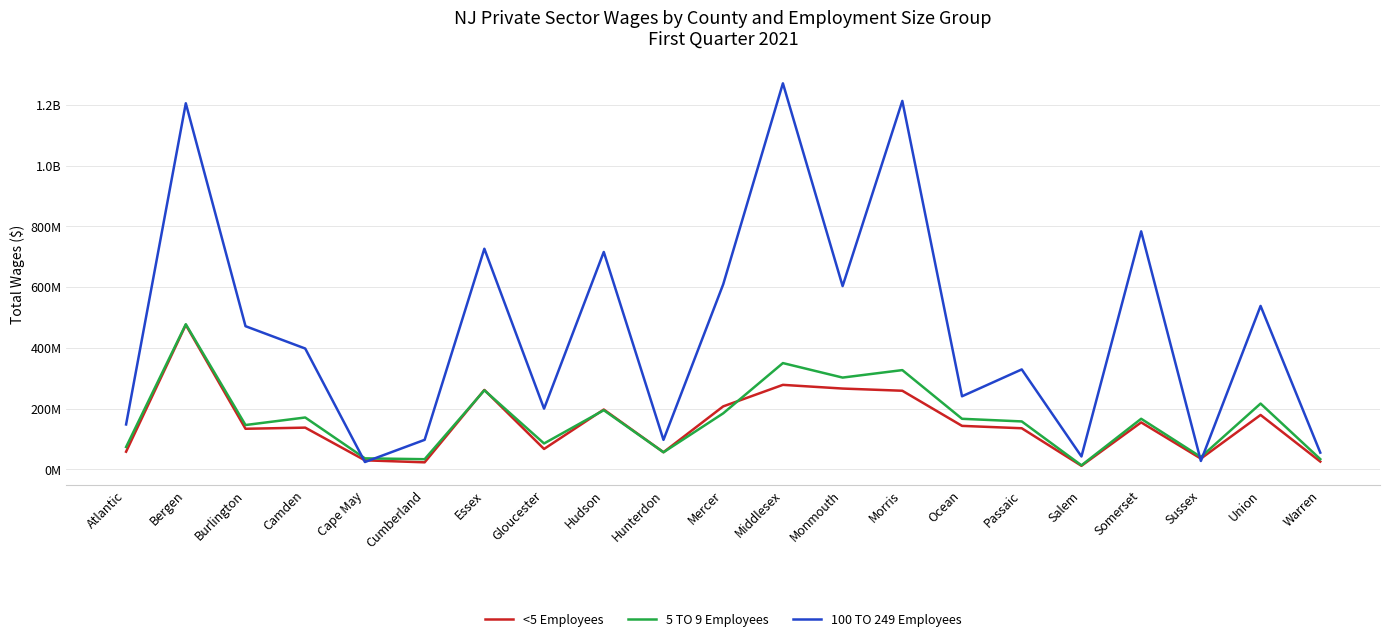

Reading right to left, list all the values displayed in this chart.

<5 Employees: Warren=26021216	Union=179466942	Sussex=35830582	Somerset=155025871	Salem=12081252	Passaic=135722823	Ocean=143544606	Morris=259185632	Monmouth=266425831	Middlesex=278578777	Mercer=207727949	Hunterdon=56852523	Hudson=197355047	Gloucester=67584536	Essex=261899664	Cumberland=23546013	Cape May=30151416	Camden=137742930	Burlington=134023437	Bergen=476045182	Atlantic=58573647
5 TO 9 Employees: Warren=34068332	Union=216981058	Sussex=41063487	Somerset=166915755	Salem=13718716	Passaic=158209775	Ocean=166858736	Morris=327163951	Monmouth=302566856	Middlesex=350262389	Mercer=184823972	Hunterdon=56660885	Hudson=195192130	Gloucester=85645804	Essex=260744962	Cumberland=33885309	Cape May=36654693	Camden=171159591	Burlington=146356470	Bergen=478169637	Atlantic=73997037
100 TO 249 Employees: Warren=55476896	Union=538446488	Sussex=28017066	Somerset=783874803	Salem=42843777	Passaic=329400735	Ocean=240952233	Morris=1213242389	Monmouth=603705292	Middlesex=1271270673	Mercer=609411674	Hunterdon=97504745	Hudson=716070695	Gloucester=200276429	Essex=726692016	Cumberland=97611920	Cape May=24573575	Camden=398156253	Burlington=471705703	Bergen=1205537486	Atlantic=148260146